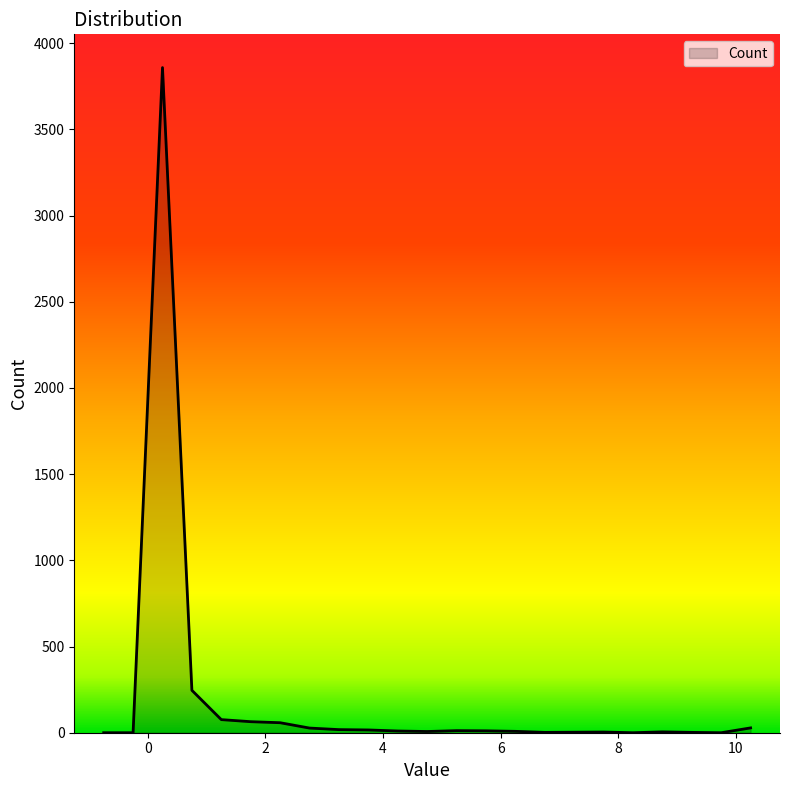

What is the maximum value shown in the chart?

3858